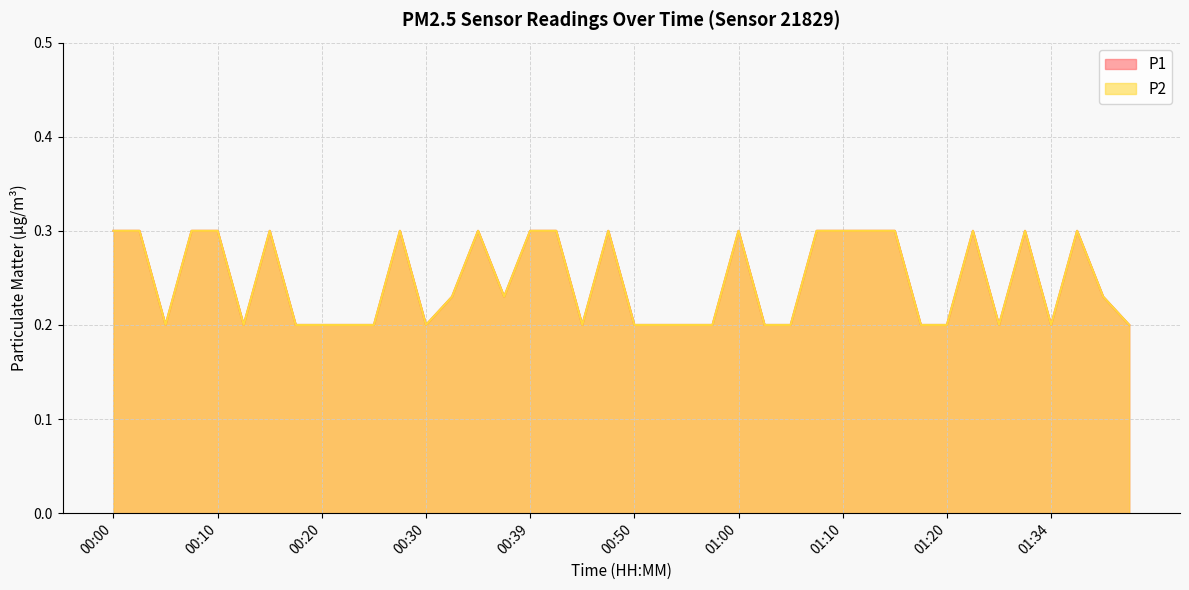

Rank the series by their maximum value, from lowest to highest.

P1, P2